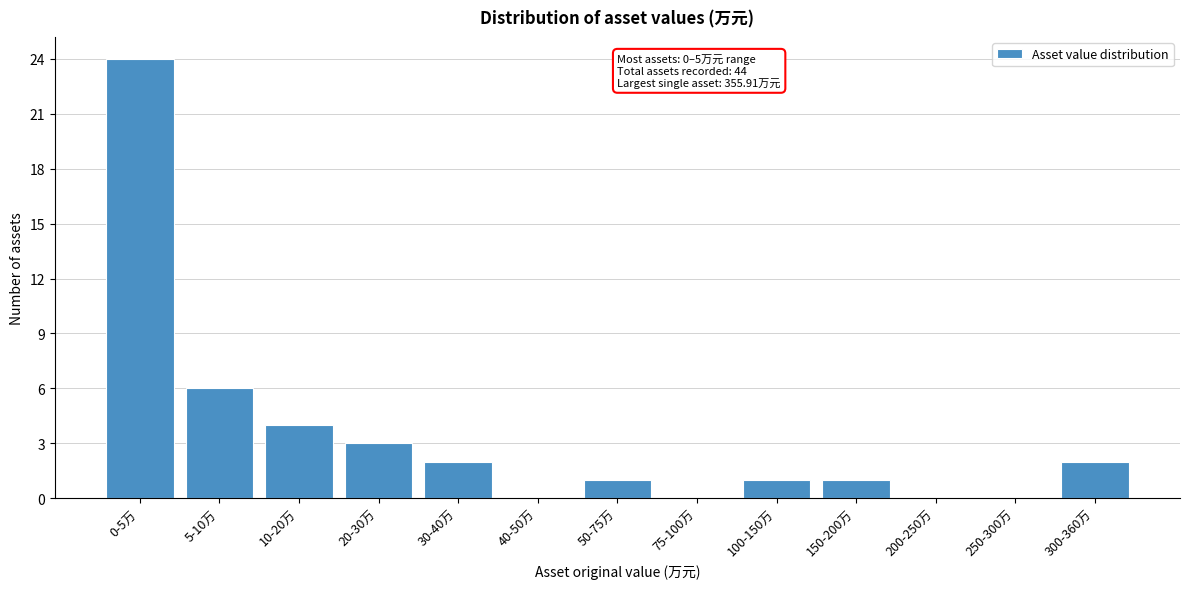

Reading left to right, list all the values displayed in this chart.

0-5万=24	5-10万=6	10-20万=4	20-30万=3	30-40万=2	40-50万=0	50-75万=1	75-100万=0	100-150万=1	150-200万=1	200-250万=0	250-300万=0	300-360万=2